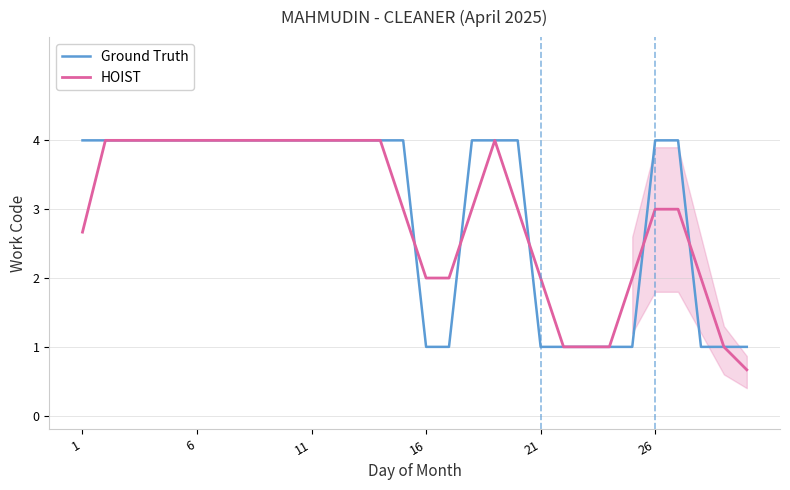

What is the highest value of the HOIST series?

4.0